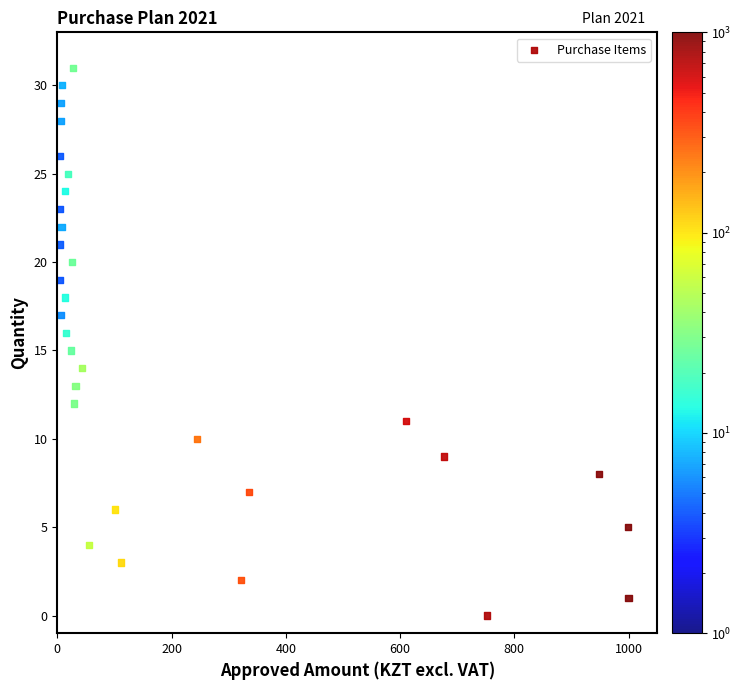

What is the range of Y values (max minus min)?

31